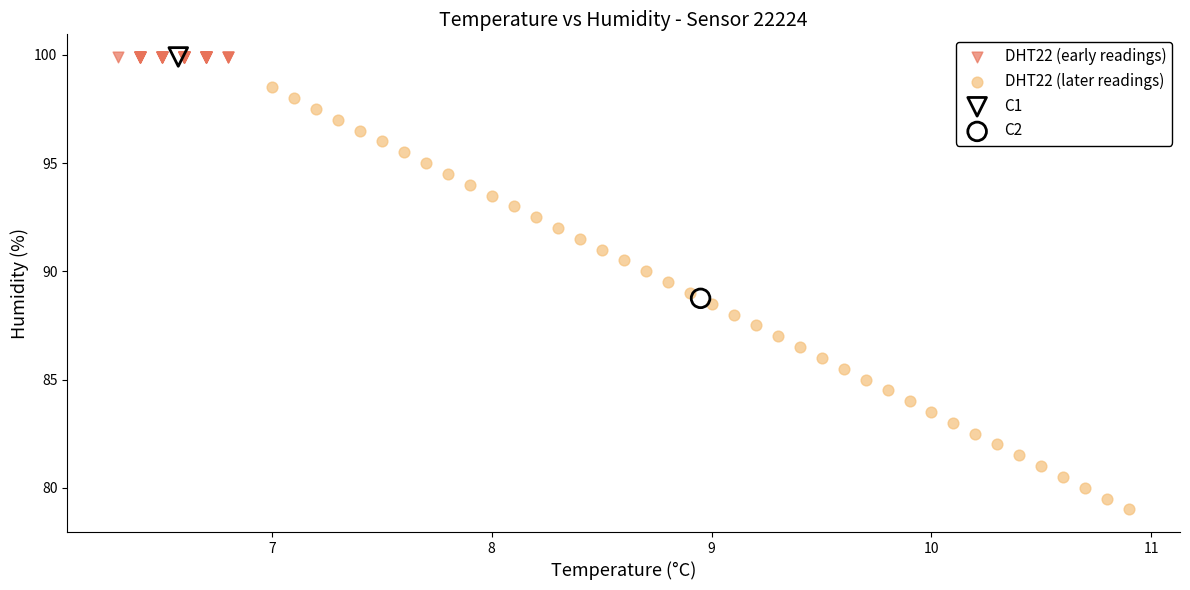

What are all the series names shown in the legend?

DHT22 (early readings), DHT22 (later readings), C1, C2